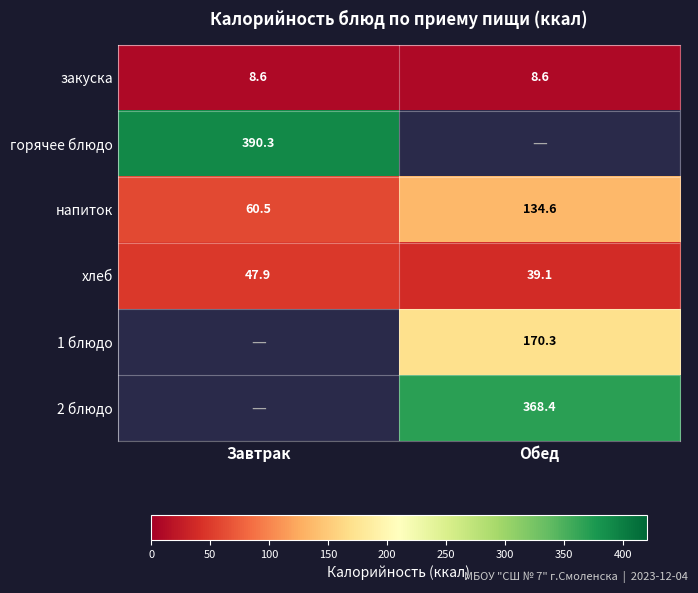

Is it true that 1 блюдо equals 170.3 at Обед?

True